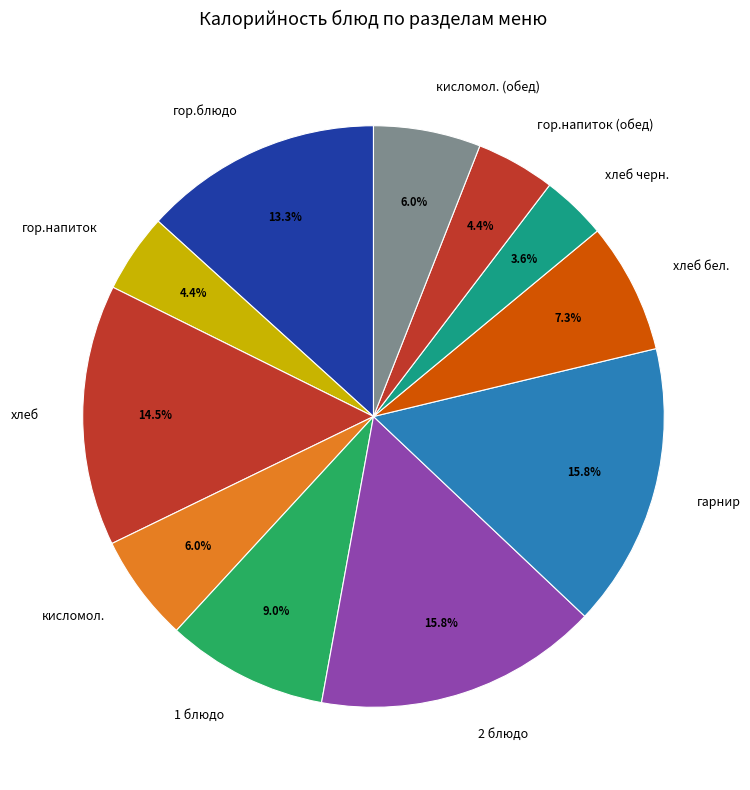

Which has a higher value, гор.напиток or 2 блюдо?

2 блюдо